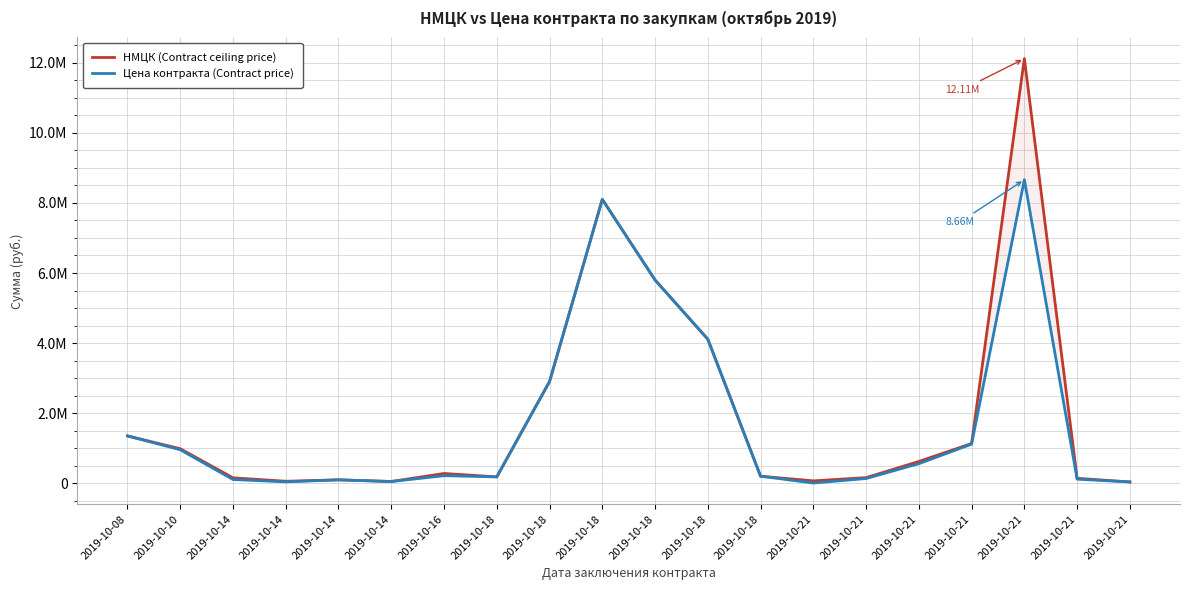

Which series has the largest total across all categories?

НМЦК (Contract ceiling price)